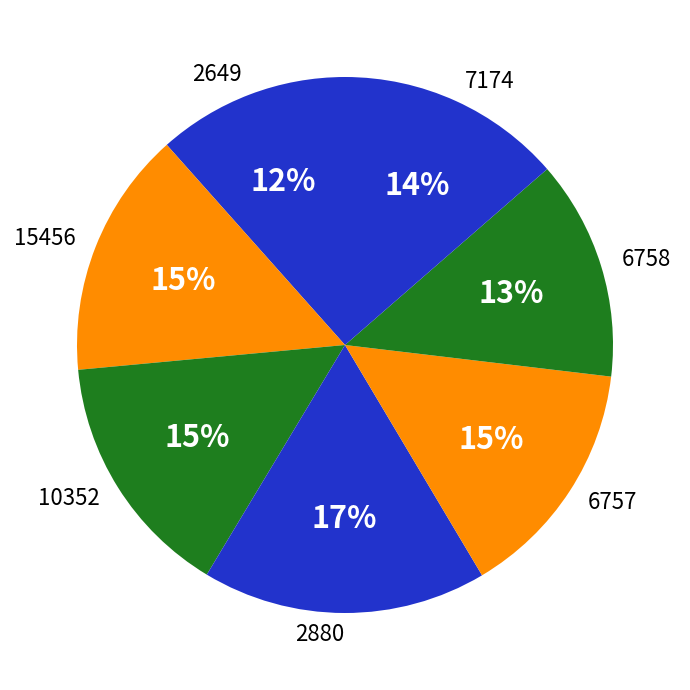

Combined, do 6757 and 10352 account for over 50%?

No